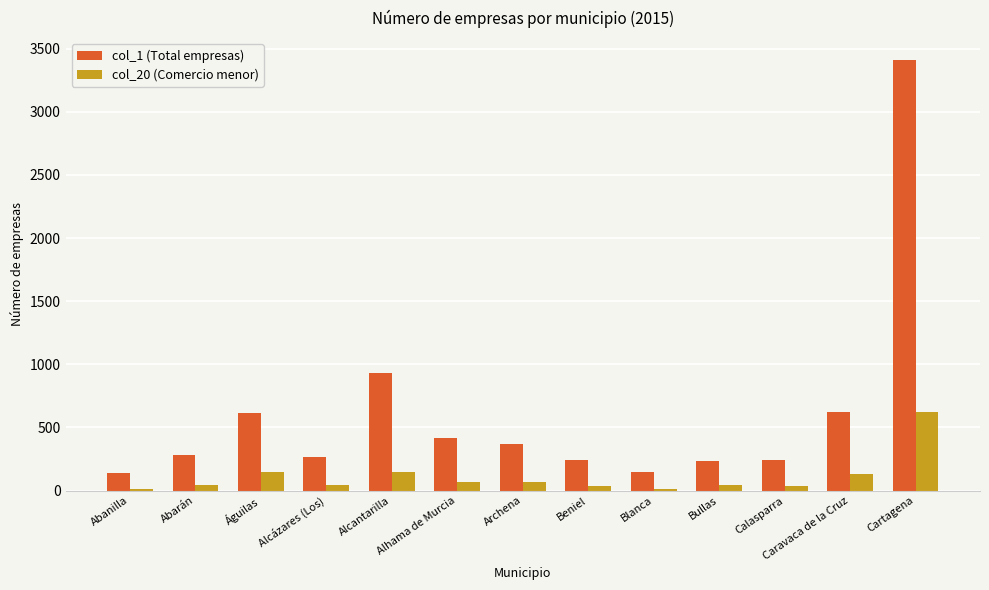

Is it true that col_1 (Total empresas) equals 242 at Beniel?

True